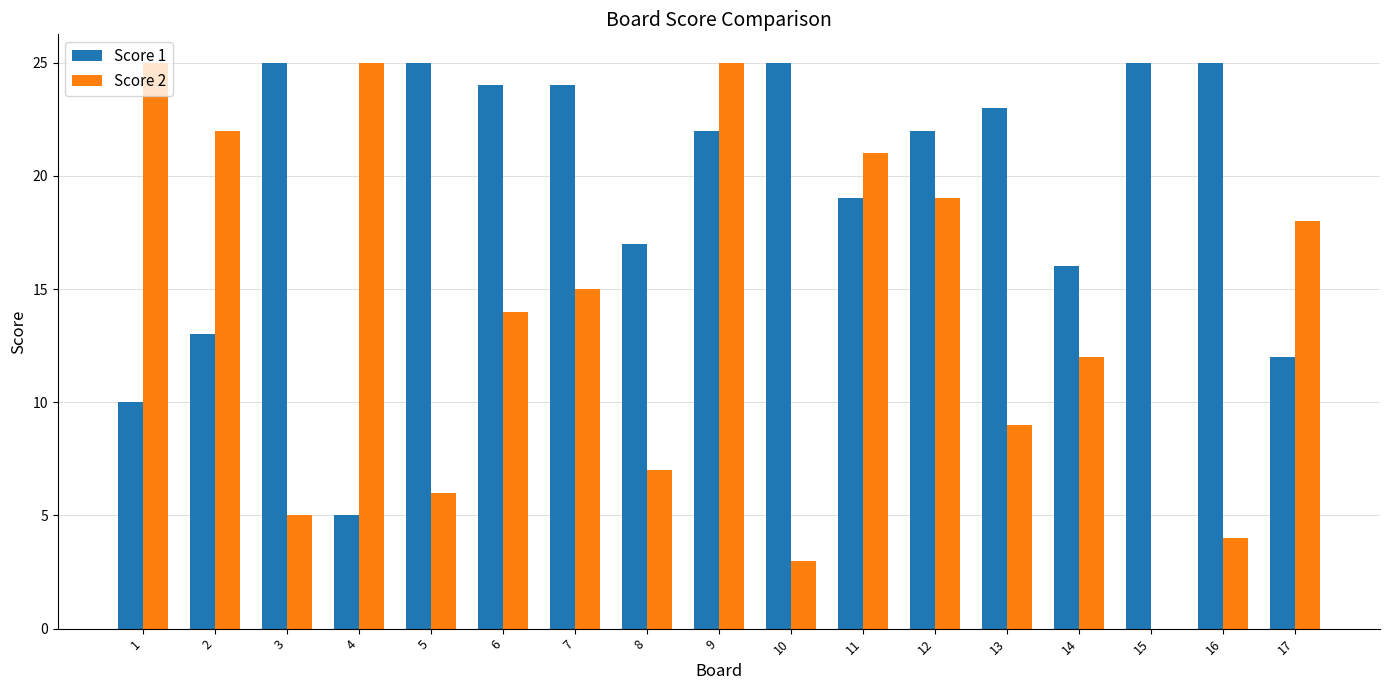

At which category is the sum across all series the highest?

9